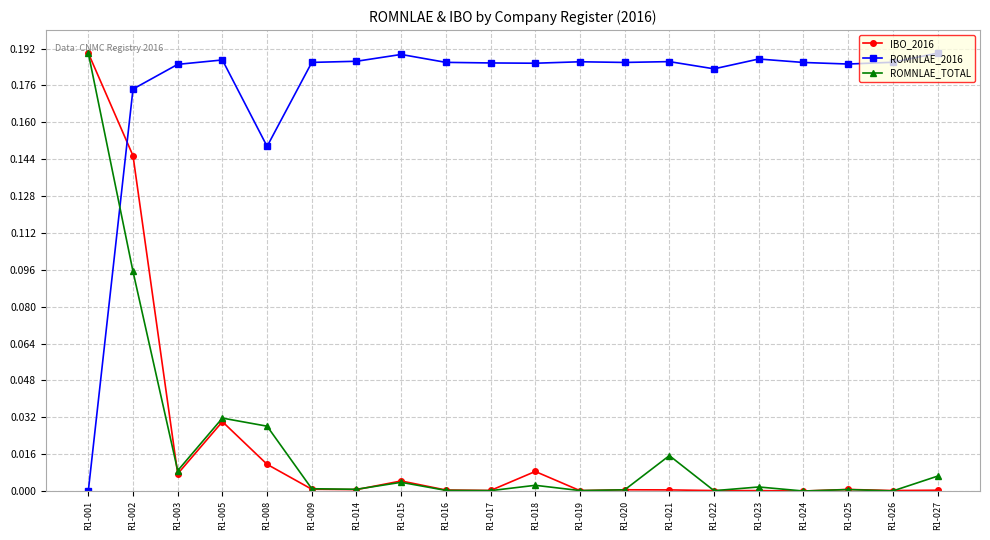

At which category is the sum across all series the highest?

R1-002